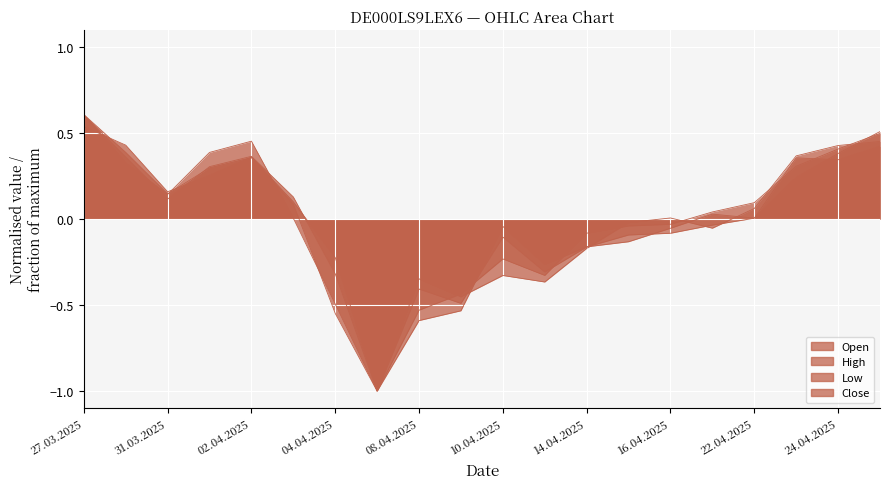

Reading left to right, what are all the values shown in this chart?

Open: 27.03.2025=0.5	28.03.2025=0.4	31.03.2025=0.2	01.04.2025=0.3	02.04.2025=0.4	03.04.2025=0.1	04.04.2025=-0.2	07.04.2025=-1.0	08.04.2025=-0.6	09.04.2025=-0.5	10.04.2025=-0.0	11.04.2025=-0.3	14.04.2025=-0.2	15.04.2025=-0.1	16.04.2025=-0.1	17.04.2025=0.0	22.04.2025=0.0	23.04.2025=0.2	24.04.2025=0.4	25.04.2025=0.5
High: 27.03.2025=0.6	28.03.2025=0.4	31.03.2025=0.1	01.04.2025=0.3	02.04.2025=0.4	03.04.2025=0.1	04.04.2025=-0.3	07.04.2025=-1.0	08.04.2025=-0.4	09.04.2025=-0.5	10.04.2025=-0.1	11.04.2025=-0.3	14.04.2025=-0.2	15.04.2025=-0.1	16.04.2025=-0.1	17.04.2025=-0.0	22.04.2025=0.0	23.04.2025=0.4	24.04.2025=0.3	25.04.2025=0.4
Low: 27.03.2025=0.6	28.03.2025=0.4	31.03.2025=0.1	01.04.2025=0.3	02.04.2025=0.4	03.04.2025=0.1	04.04.2025=-0.5	07.04.2025=-1.0	08.04.2025=-0.5	09.04.2025=-0.4	10.04.2025=-0.2	11.04.2025=-0.3	14.04.2025=-0.1	15.04.2025=-0.0	16.04.2025=-0.0	17.04.2025=0.0	22.04.2025=0.1	23.04.2025=0.3	24.04.2025=0.4	25.04.2025=0.5
Close: 27.03.2025=0.6	28.03.2025=0.3	31.03.2025=0.1	01.04.2025=0.4	02.04.2025=0.5	03.04.2025=0.0	04.04.2025=-0.5	07.04.2025=-1.0	08.04.2025=-0.3	09.04.2025=-0.5	10.04.2025=-0.3	11.04.2025=-0.4	14.04.2025=-0.2	15.04.2025=-0.0	16.04.2025=0.0	17.04.2025=-0.1	22.04.2025=0.1	23.04.2025=0.4	24.04.2025=0.4	25.04.2025=0.5